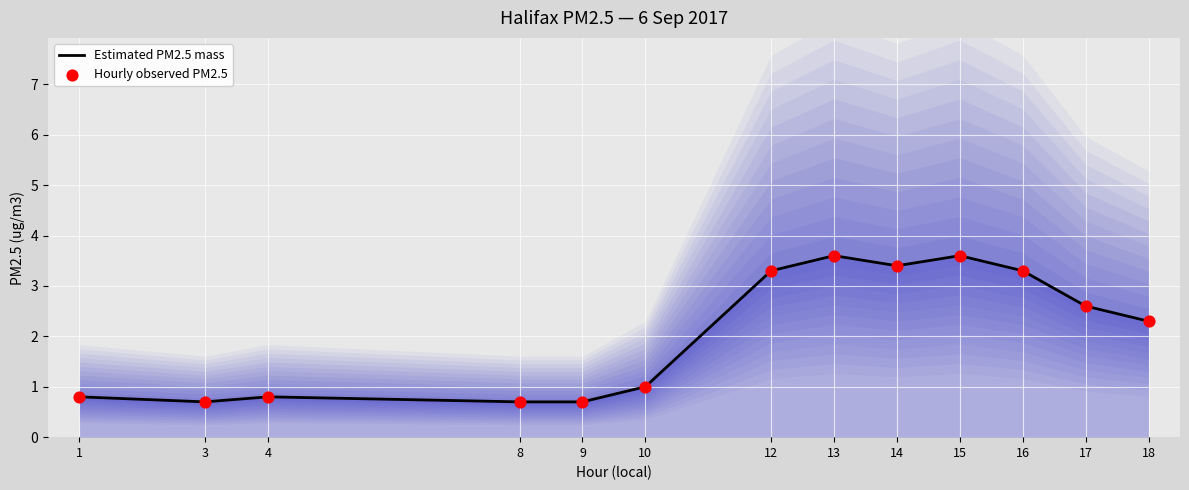

Which series contains the highest Y value?

Estimated PM2.5 mass